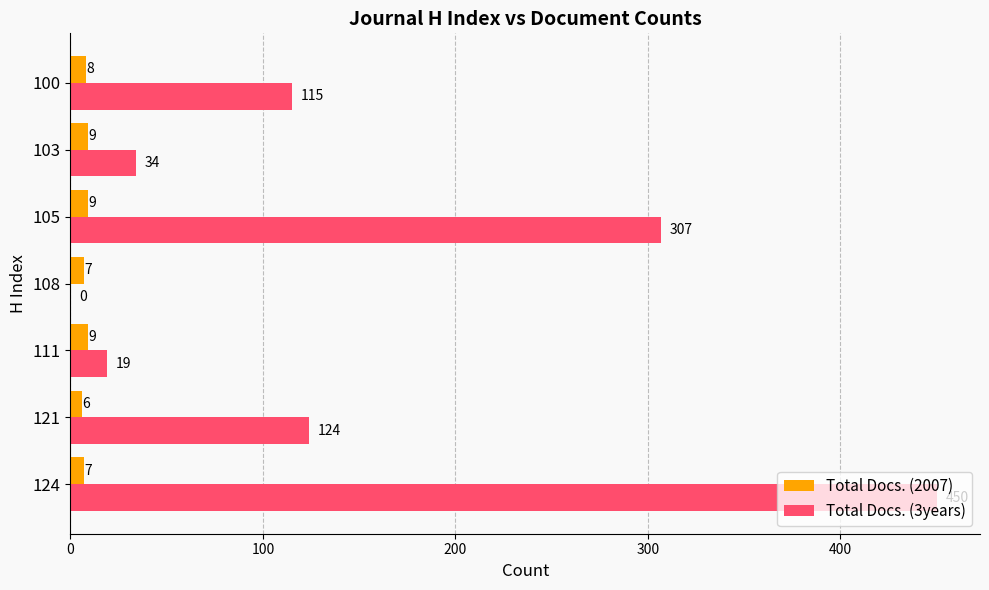

What is the sum of the Total Docs. (3years) values at 103 and 111?

53